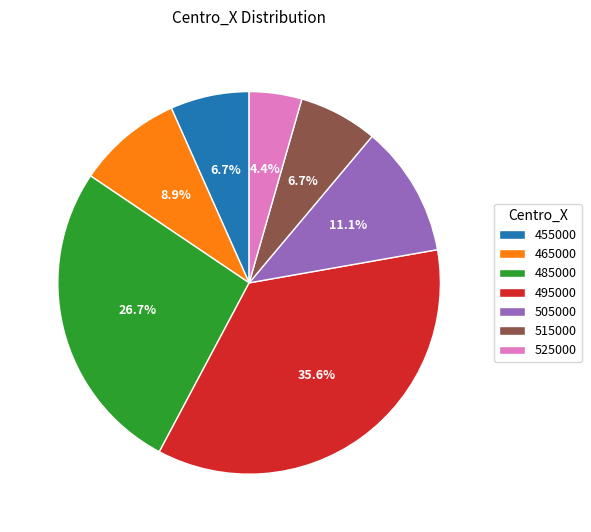

Does 505000 account for over 50% of the chart?

No